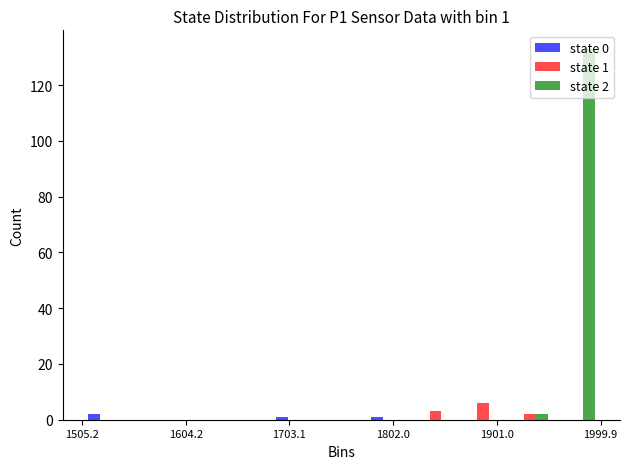

In the state 1 series, which range on the x-axis has the tallest bar?

1860 to 1910